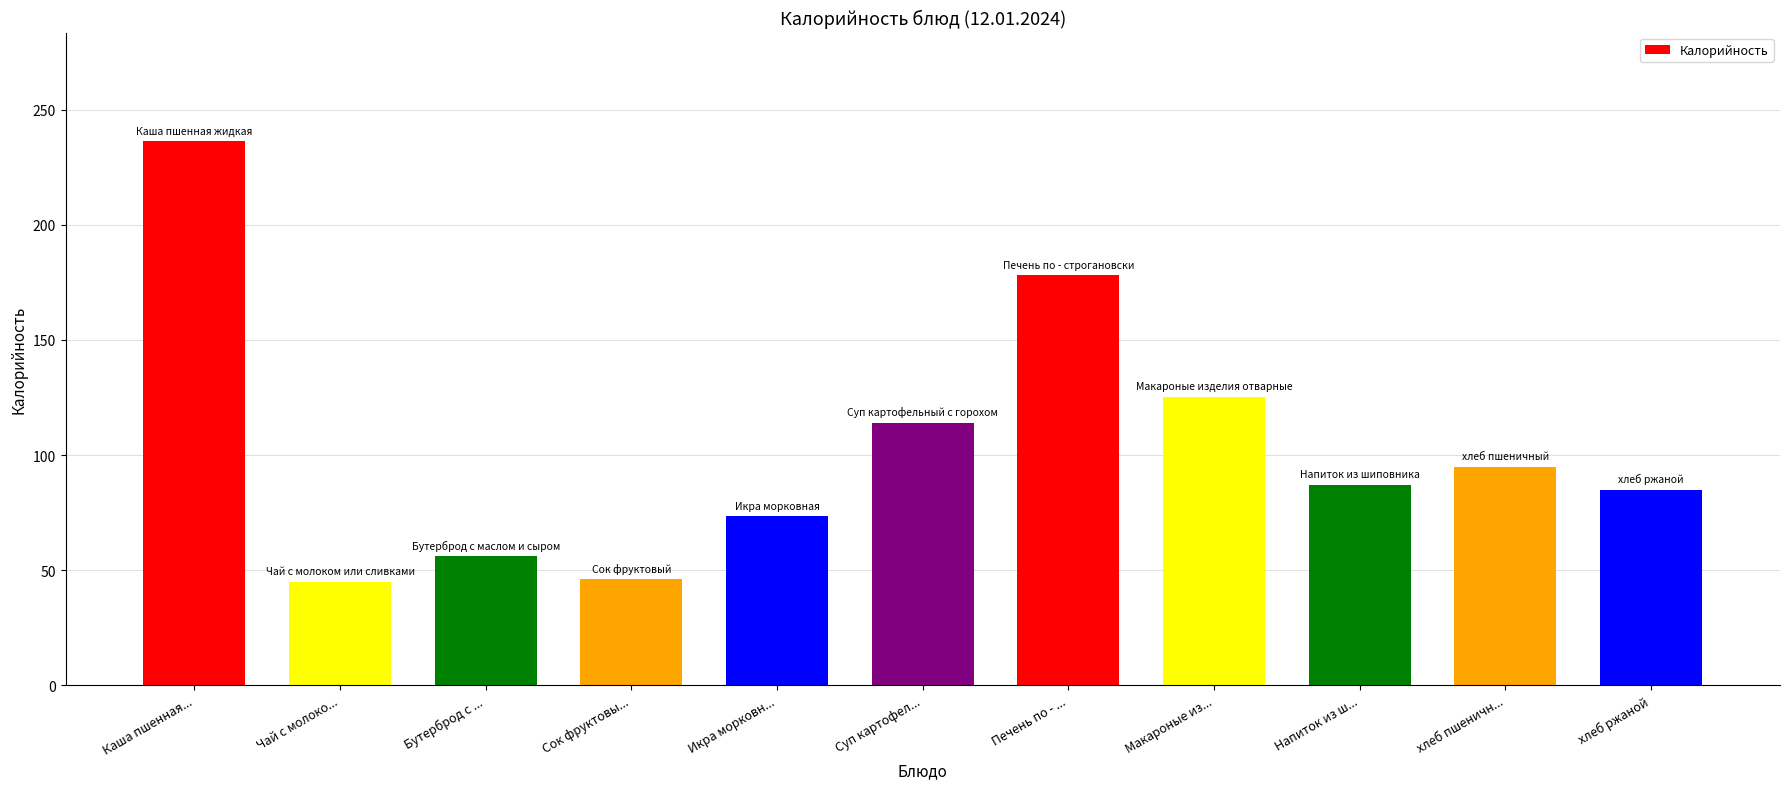

What is the label of the 2nd bar from the left?

Чай с молоко...